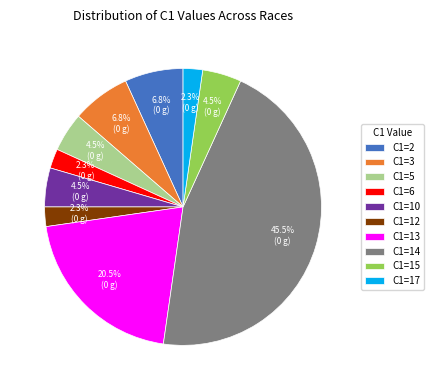

What is the ratio of the value at C1=10 to the value at C1=12?

2.0